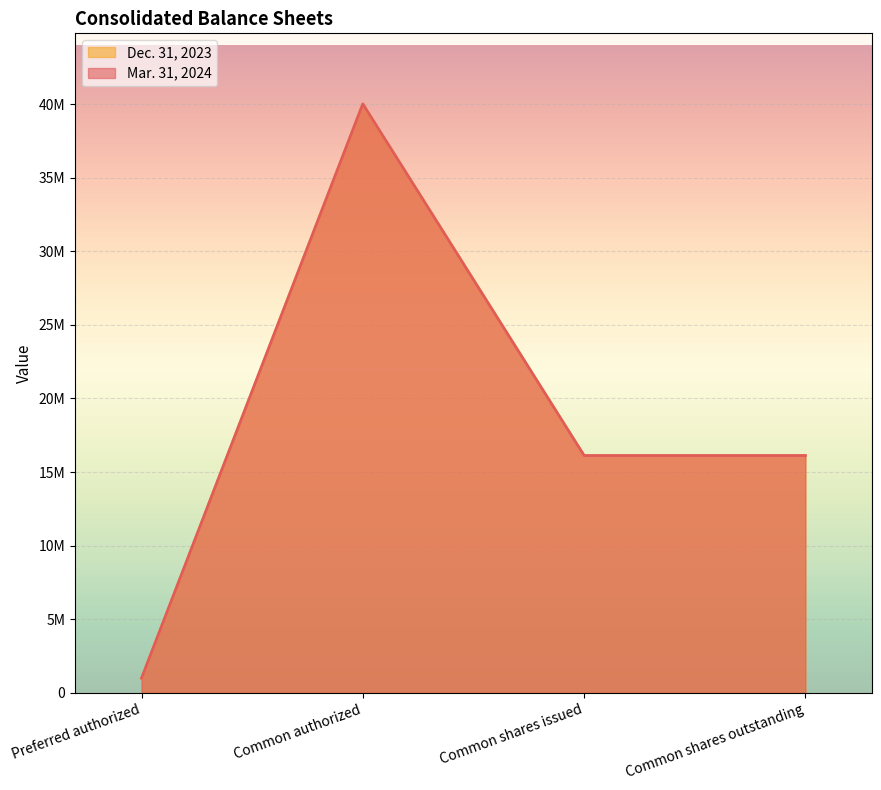

True or false: Mar. 31, 2024 and Dec. 31, 2023 cross at least once.

False